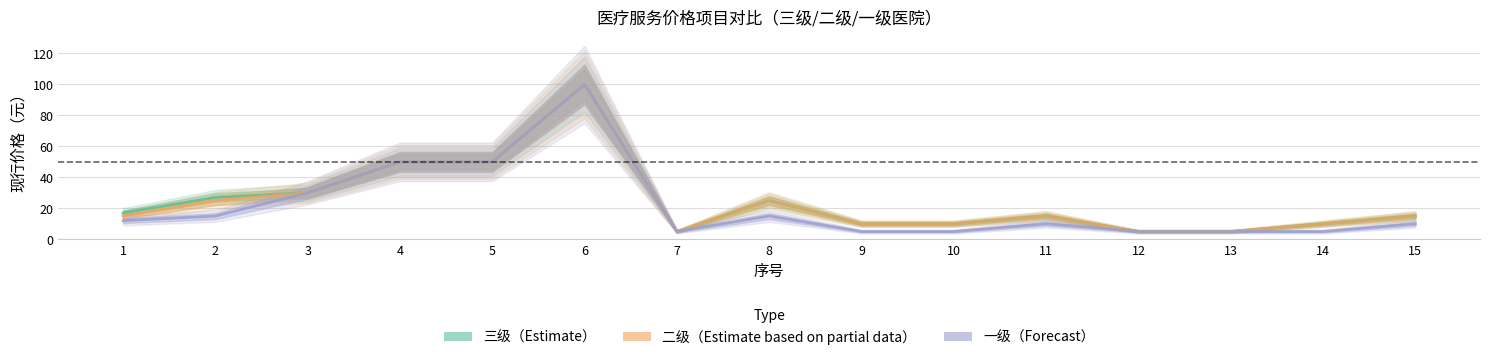

Which category has the highest value in the 二级（Estimate based on partial data） series?

6